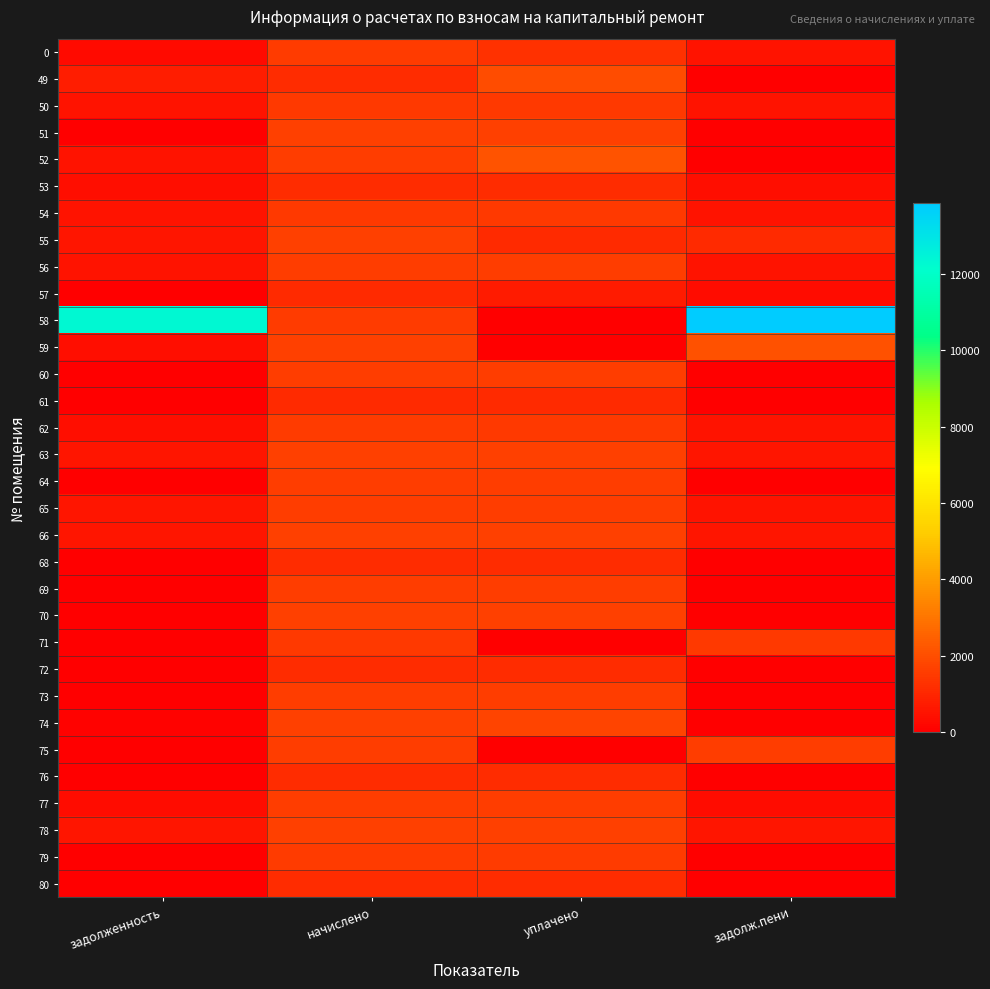

Reading left to right, what are all the values shown in this chart?

0: задолженность=280.5	начислено=1519.0	уплачено=1293.2	задолж.пени=506.4
49: задолженность=781.3	начислено=1176.2	уплачено=1957.5	задолж.пени=0.0
50: задолженность=502.7	начислено=1508.0	уплачено=1508.0	задолж.пени=502.7
51: задолженность=0.0	начислено=1659.2	уплачено=1659.2	задолж.пени=0.0
52: задолженность=540.8	начислено=1622.3	уплачено=2163.0	задолж.пени=0.0
53: задолженность=392.1	начислено=1176.2	уплачено=1176.2	задолж.пени=392.1
54: задолженность=503.9	начислено=1511.7	уплачено=1511.7	задолж.пени=503.9
55: задолженность=549.4	начислено=1648.1	уплачено=1098.7	задолж.пени=1098.7
56: задолженность=538.3	начислено=1614.9	уплачено=1614.9	задолж.пени=538.3
57: задолженность=0.0	начислено=1128.2	уплачено=752.1	задолж.пени=376.1
58: задолженность=12284.0	начислено=1559.6	уплачено=0.0	задолж.пени=13843.6
59: задолженность=410.4	начислено=1648.1	уплачено=0.0	задолж.пени=2058.5
60: задолженность=0.0	начислено=1589.1	уплачено=1589.1	задолж.пени=0.0
61: задолженность=0.0	начислено=1124.5	уплачено=1124.5	задолж.пени=0.0
62: задолженность=425.8	начислено=1552.2	уплачено=1460.6	задолж.пени=517.4
63: задолженность=555.5	начислено=1666.5	уплачено=1666.5	задолж.пени=555.5
64: задолженность=0.0	начислено=1614.9	уплачено=1614.9	задолж.пени=0.0
65: задолженность=553.7	начислено=1585.4	уплачено=1610.7	задолж.пени=528.5
66: задолженность=558.0	начислено=1673.9	уплачено=1673.9	задолж.пени=558.0
68: задолженность=0.0	начислено=1187.2	уплачено=1187.2	задолж.пени=0.0
69: задолженность=0.0	начислено=1603.9	уплачено=1603.9	задолж.пени=0.0
70: задолженность=0.0	начислено=1662.8	уплачено=1662.8	задолж.пени=0.0
71: задолженность=0.0	начислено=1508.0	уплачено=0.0	задолж.пени=1508.0
72: задолженность=0.0	начислено=1187.2	уплачено=1173.3	задолж.пени=0.0
73: задолженность=0.0	начислено=1600.2	уплачено=1600.2	задолж.пени=0.0
74: задолженность=75.1	начислено=1662.8	уплачено=1737.9	задолж.пени=0.0
75: задолженность=0.0	начислено=1574.3	уплачено=0.0	задолж.пени=1574.3
76: задолженность=0.0	начислено=1150.3	уплачено=1150.3	задолж.пени=0.0
77: задолженность=327.6	начислено=1611.2	уплачено=1611.2	задолж.пени=327.6
78: задолженность=553.0	начислено=1659.2	уплачено=1659.2	задолж.пени=553.0
79: задолженность=0.0	начислено=1552.2	уплачено=1552.2	задолж.пени=0.0
80: задолженность=0.0	начислено=1157.7	уплачено=1157.7	задолж.пени=0.0